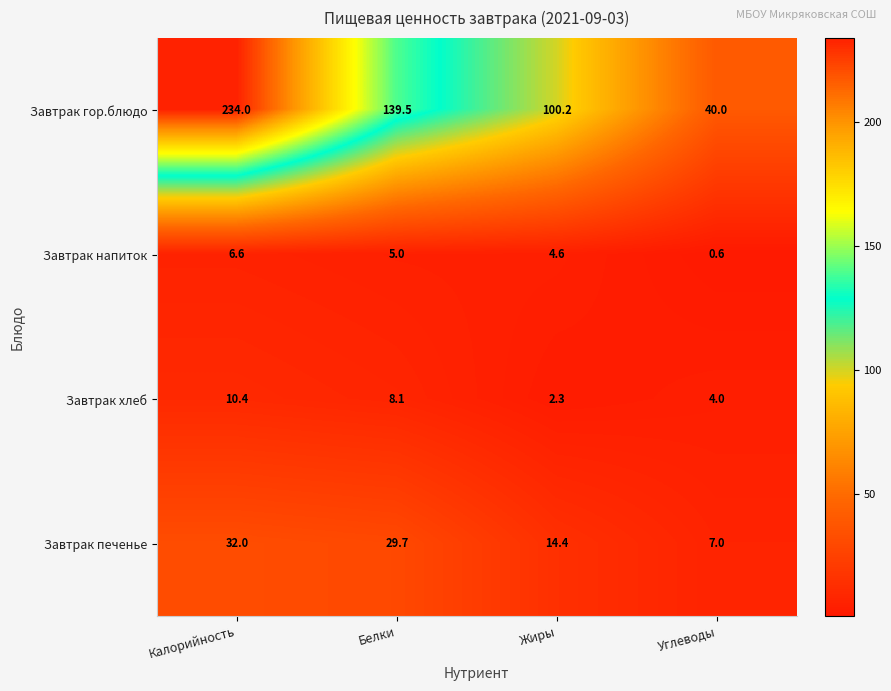

Is it true that Завтрак гор.блюдо equals 55.6 at Углеводы?

False